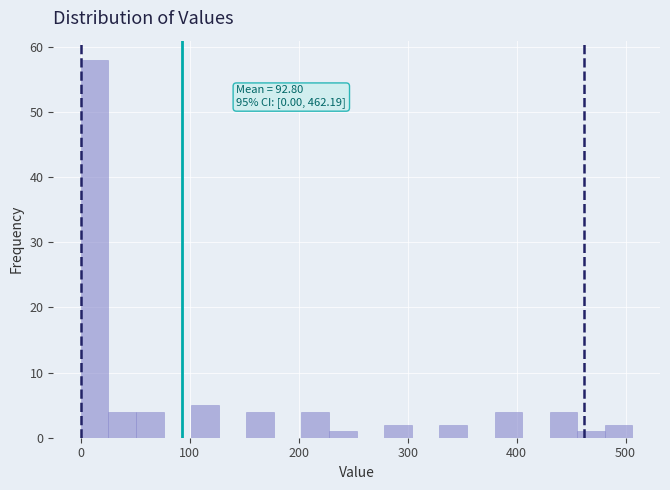

Read against the x-axis, roughly where is the centre of the tallest bar?

10